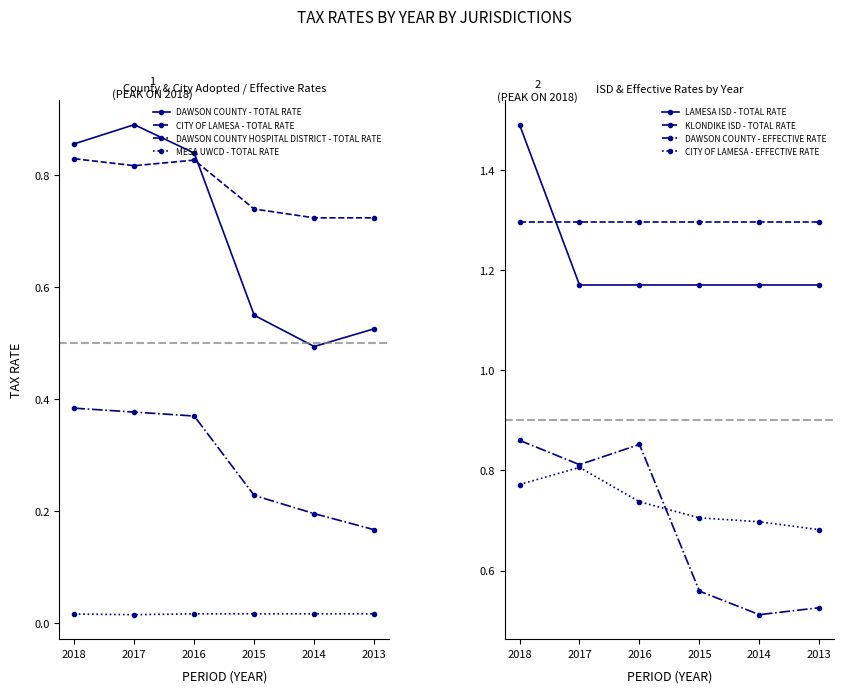

How many DAWSON COUNTY HOSPITAL DISTRICT - TOTAL RATE values are between 0 and 1?

6